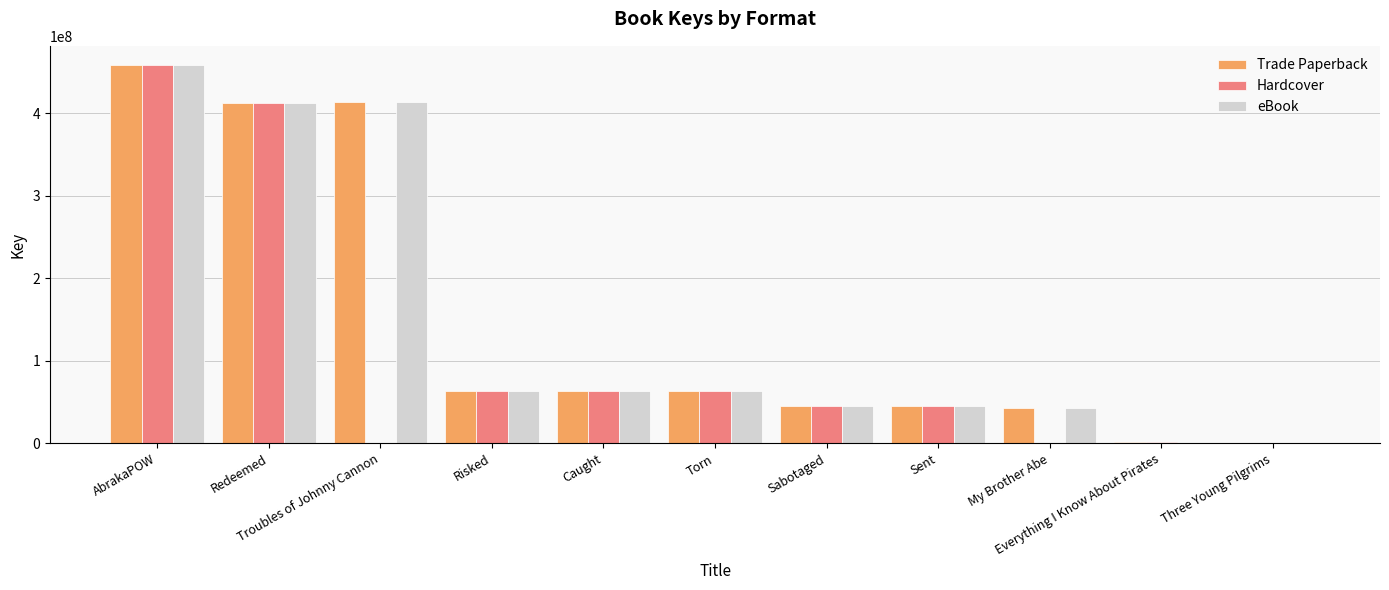

What is the average value of the eBook series?

146043914